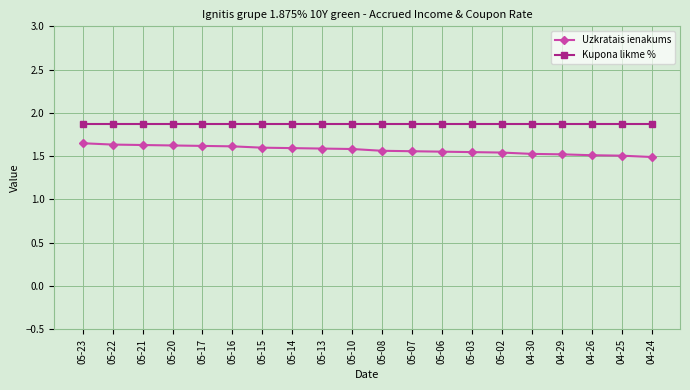

What are all the series names shown in the legend?

Uzkratais ienakums, Kupona likme %